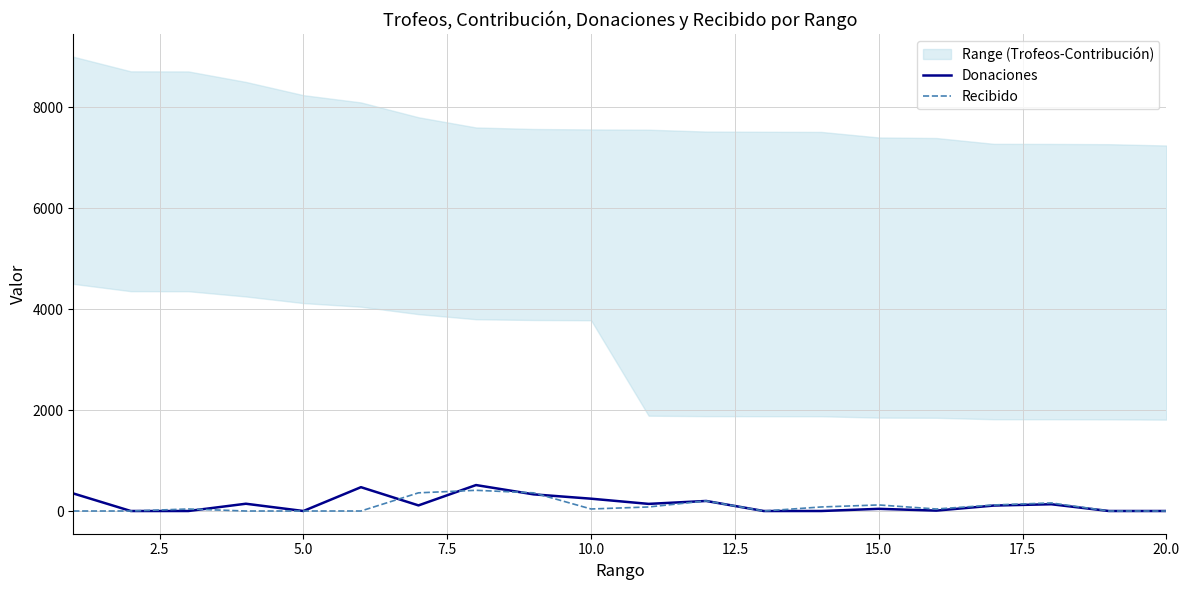

True or false: Recibido has more than 2 points higher than both neighbors.

True